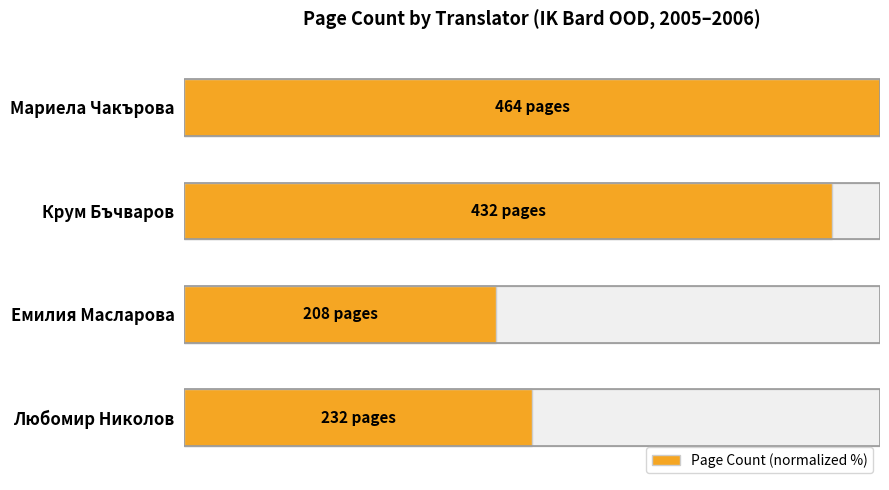

How many values are below 93?

2